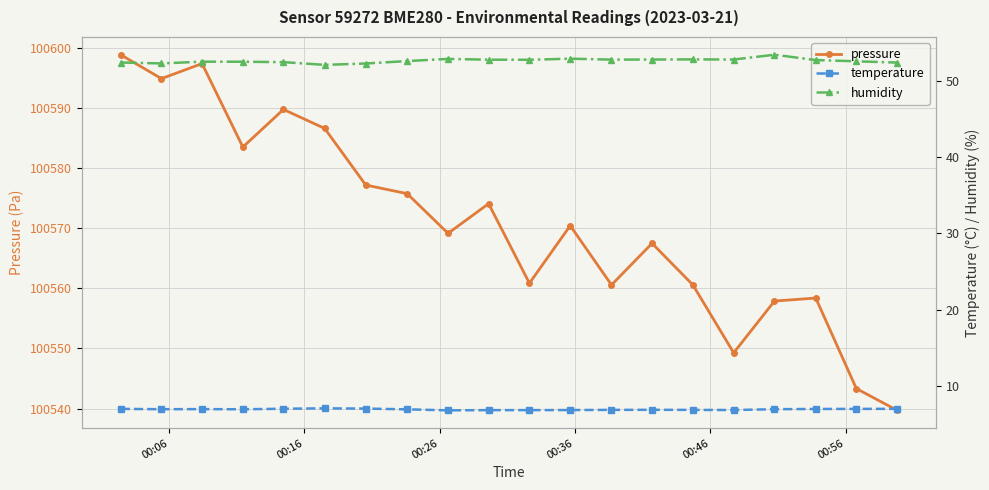

True or false: humidity has more than 2 interior local peaks.

True